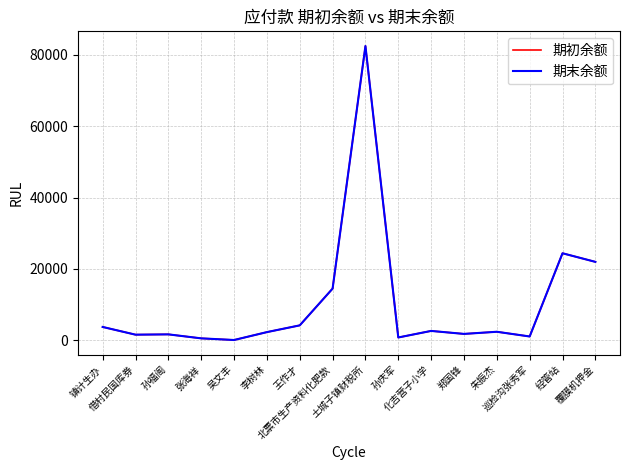

What is the label of the 9th point from the left?

土城子镇财税所